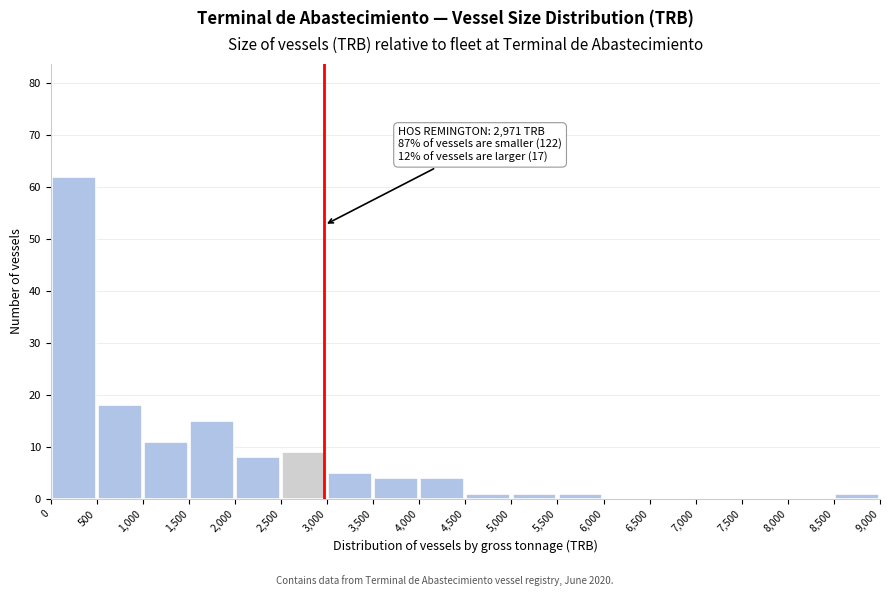

Which range on the x-axis has the tallest bar?

0 to 500